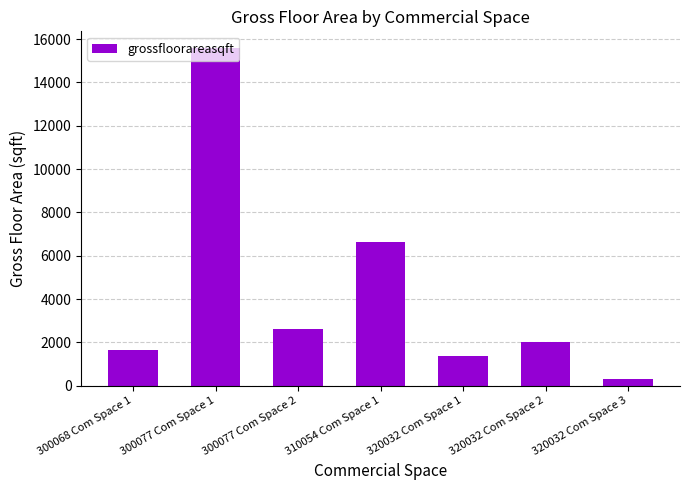

What is the difference between the values at 320032 Com Space 3 and 300077 Com Space 1?

15282